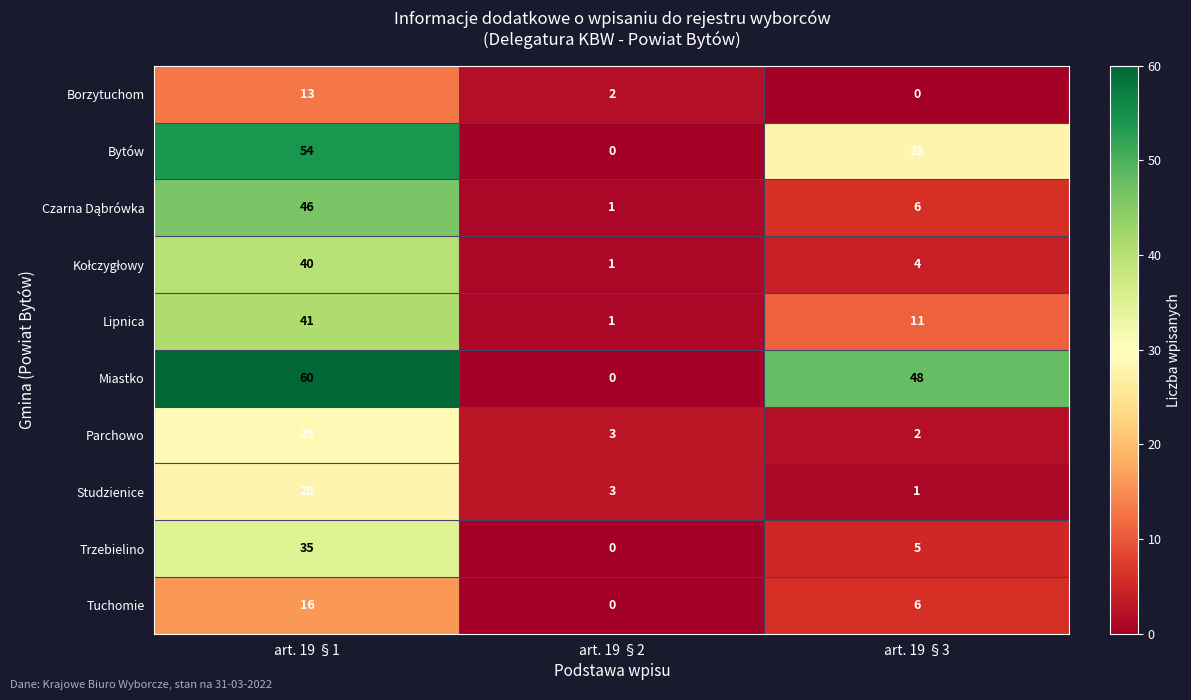

What is the spread (max minus min) of values at art. 19 §3?

48